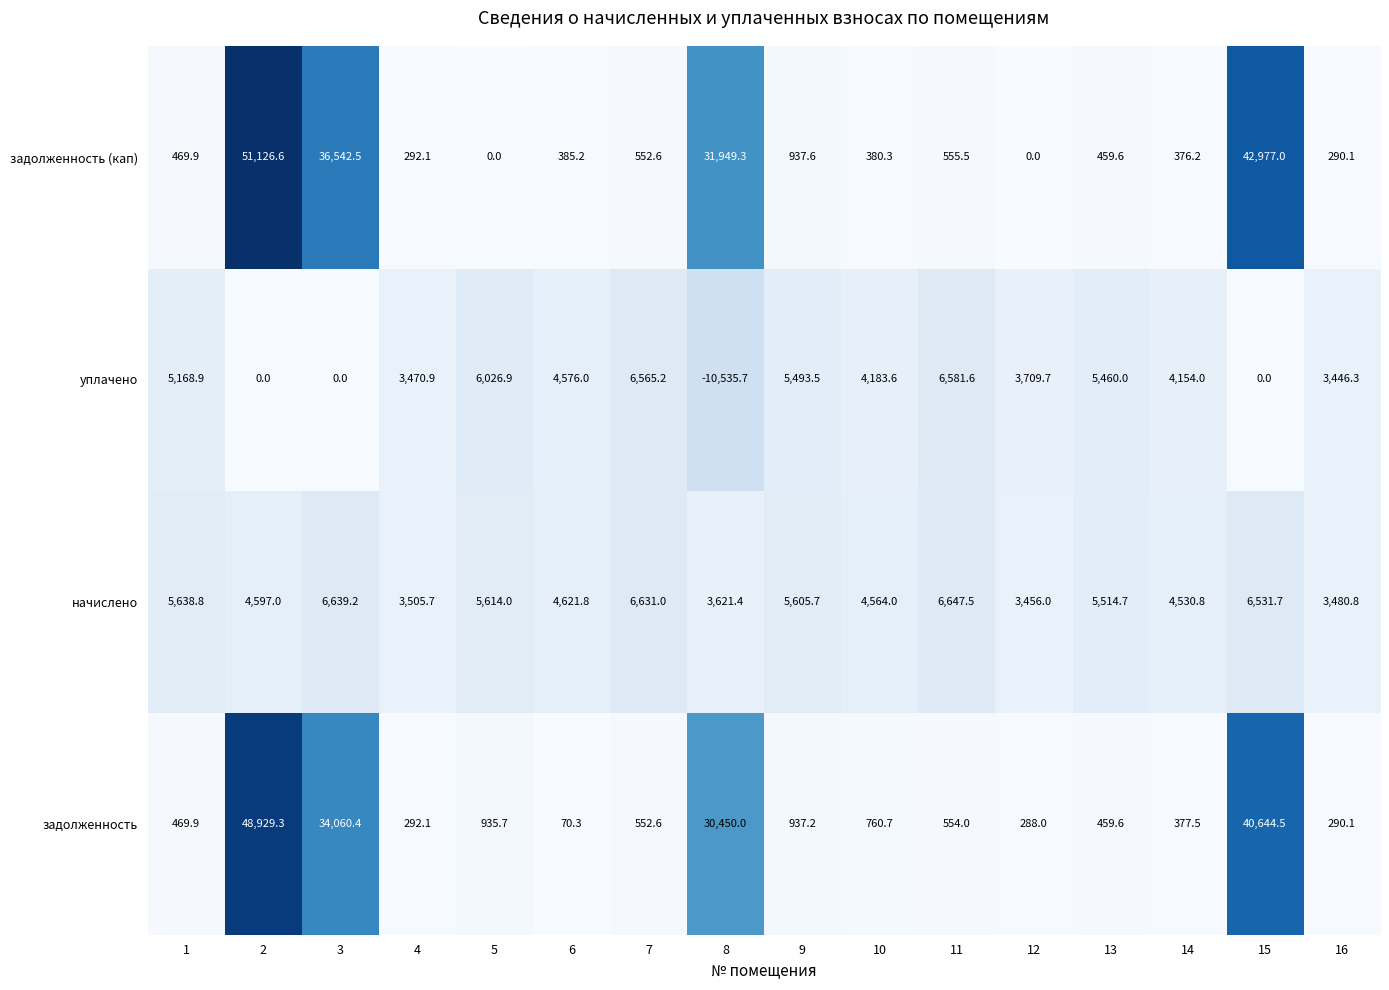

What is the difference between the начислено values at 9 and 2?

1008.7